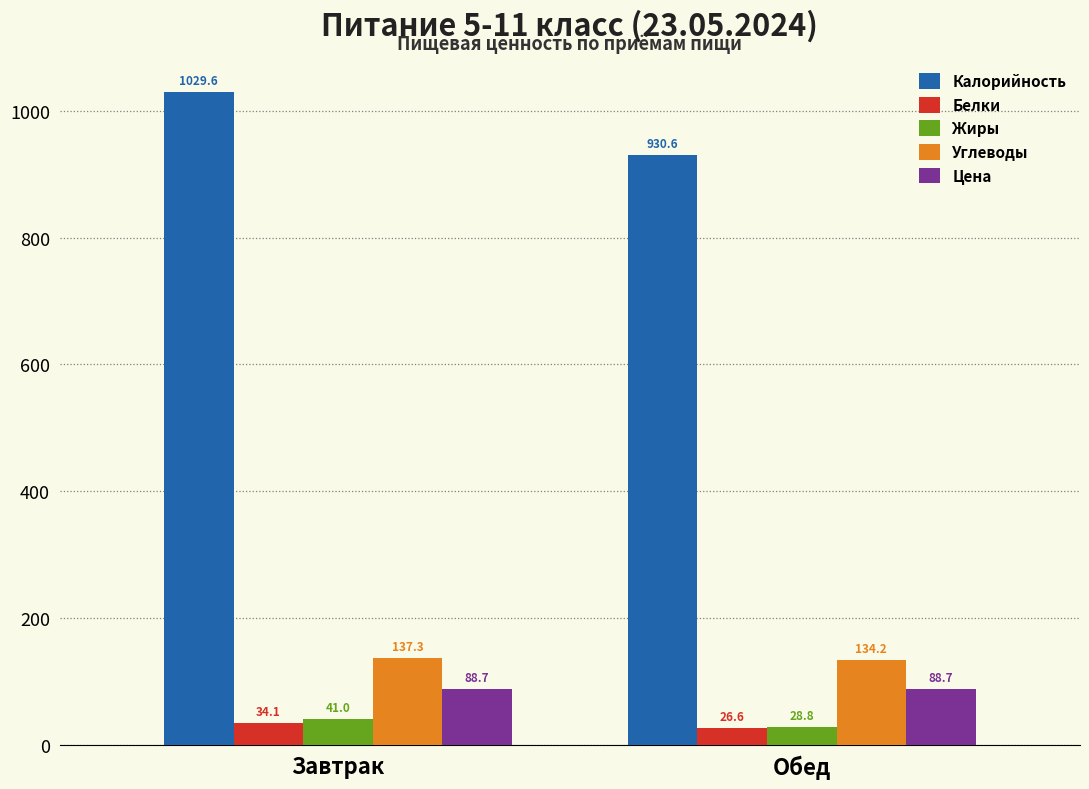

What is the label of the 1st bar from the left?

Завтрак